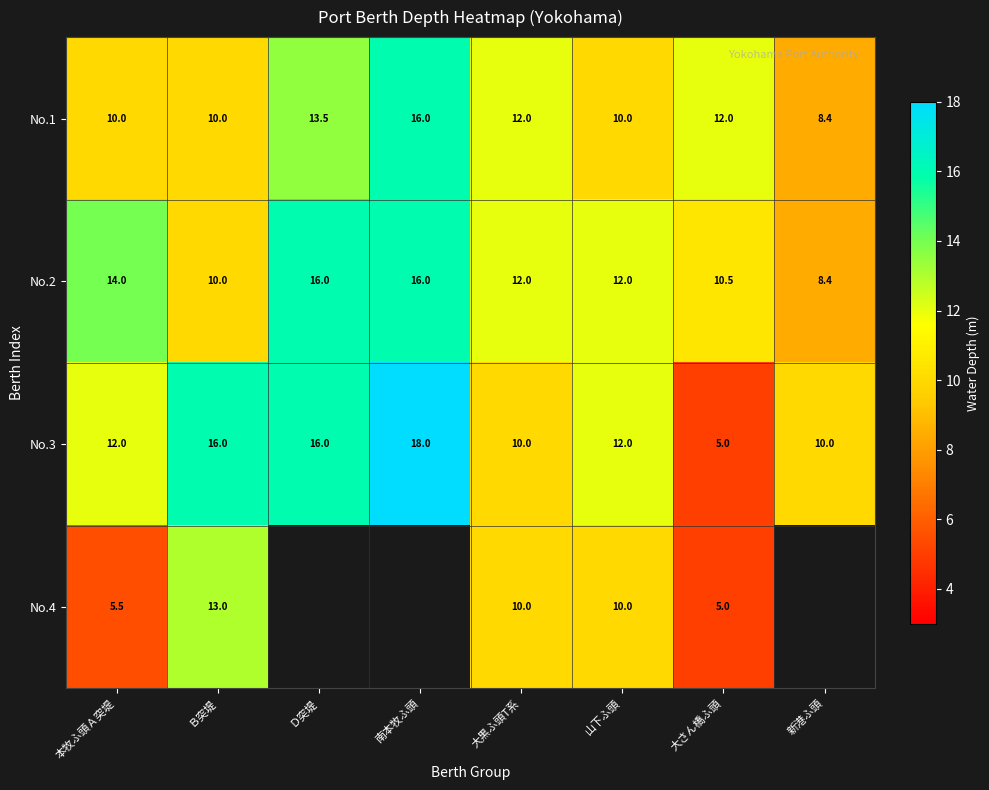

What is the spread (max minus min) of values at 山下ふ頭?

2.0